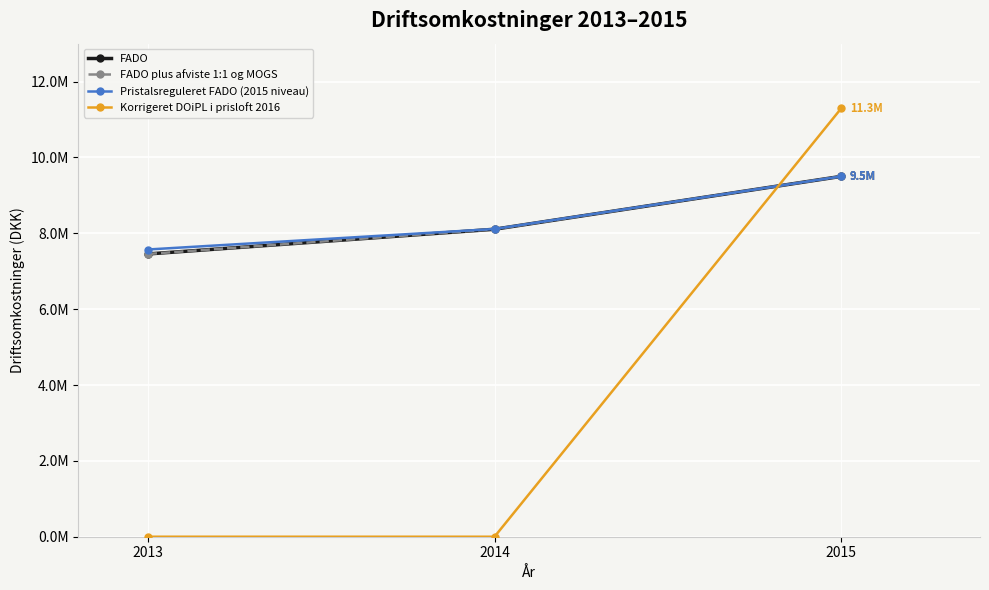

What is the difference between the maximum and minimum values in the Pristalsreguleret FADO (2015 niveau) series?

1928484.9